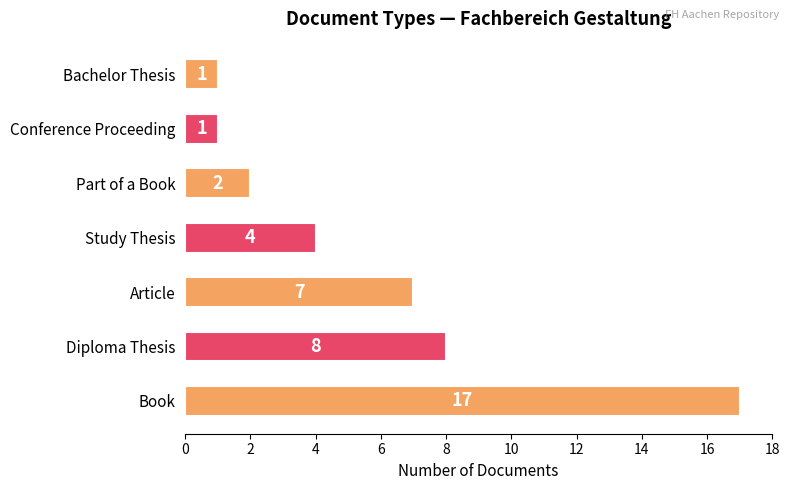

What is the maximum value shown in the chart?

17